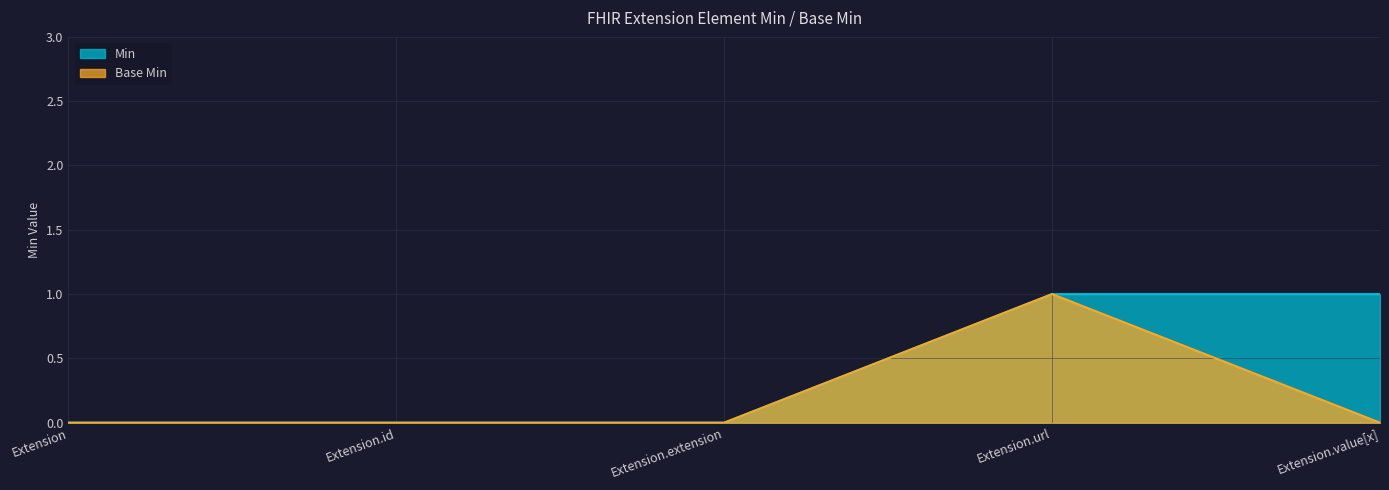

True or false: Extension.url has more than 1 points higher than both neighbors.

False